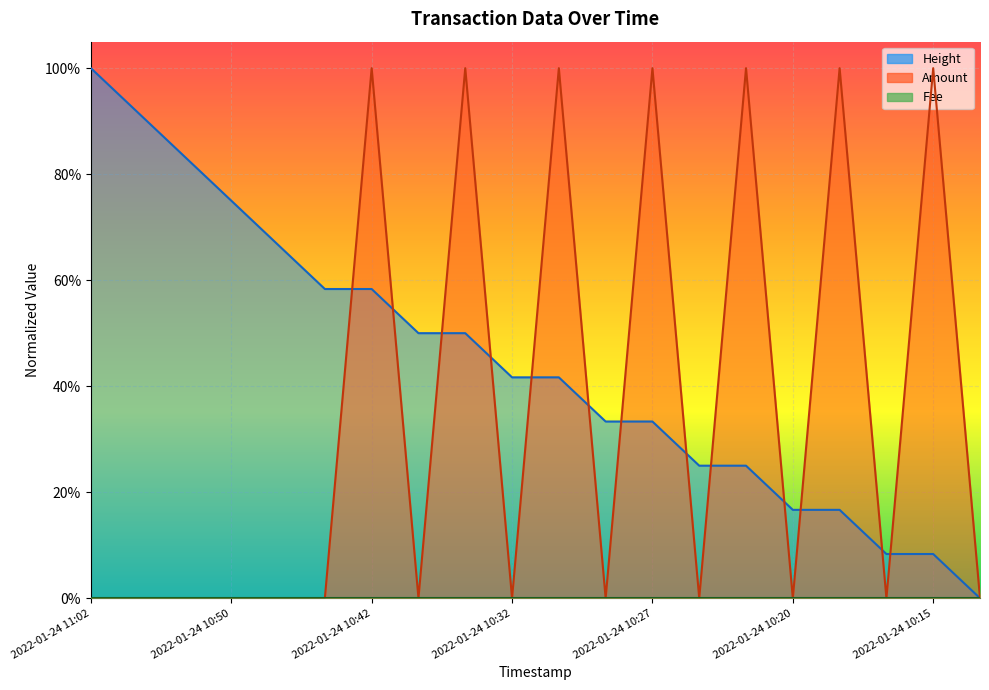

True or false: Height has more than 1 interior local peaks.

False